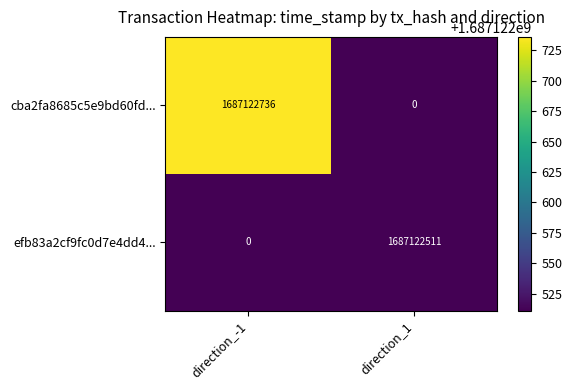

The efb83a2cf9fc0d7e4dd4... series shows 0 at direction_-1. True or false?

True